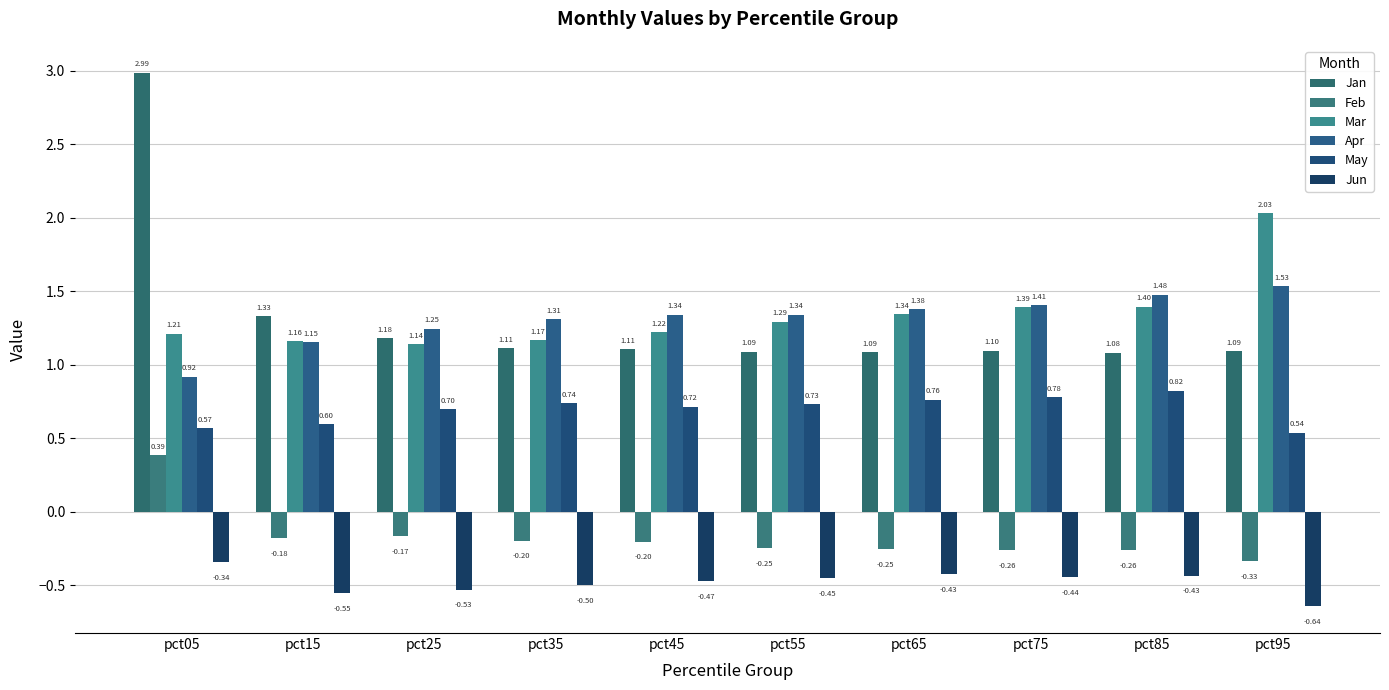

What is the sum of the Jan values at pct45 and pct35?

2.2